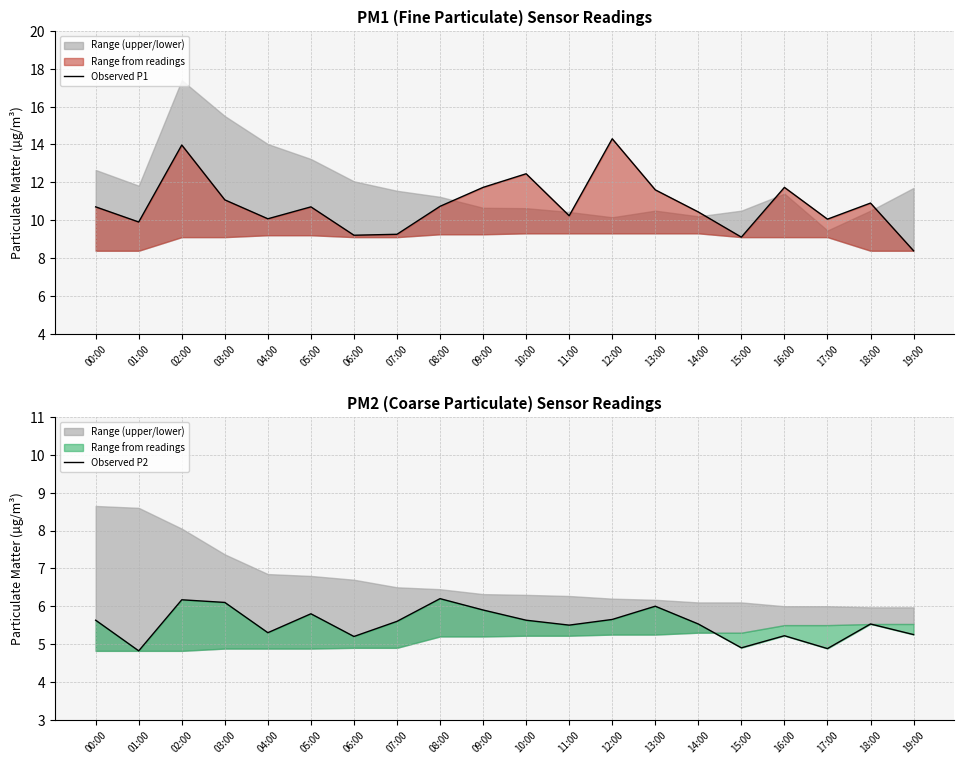

What is the lowest value of the Observed P1 series?

8.4